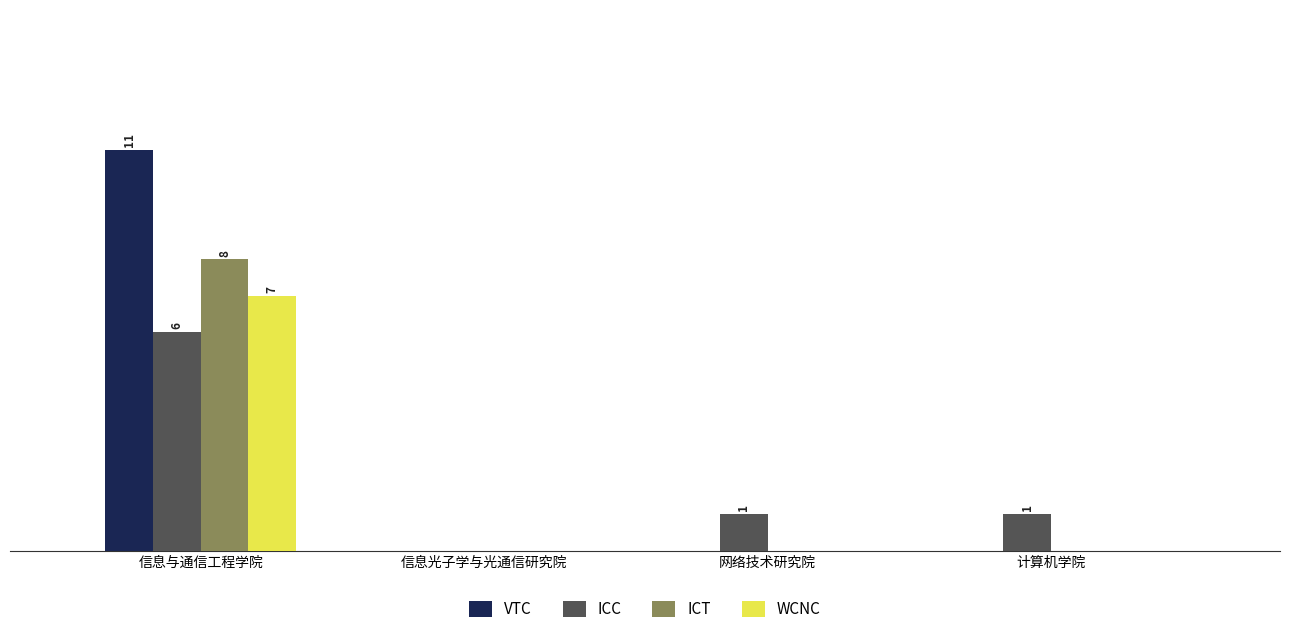

What is the difference between the maximum and second lowest values in the ICT series?

8